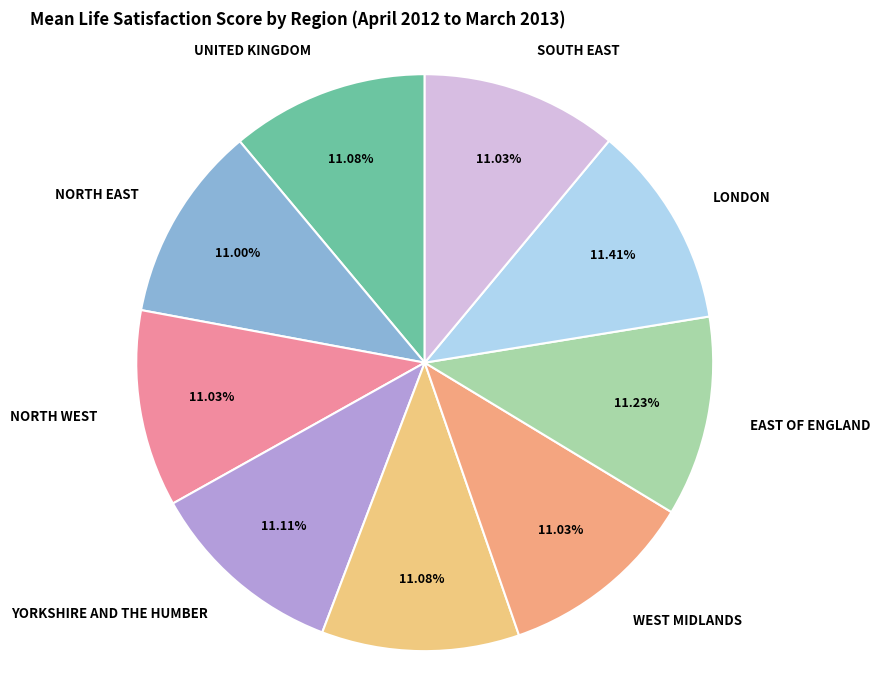

What percentage is the WEST MIDLANDS slice, to the nearest percent?

11%